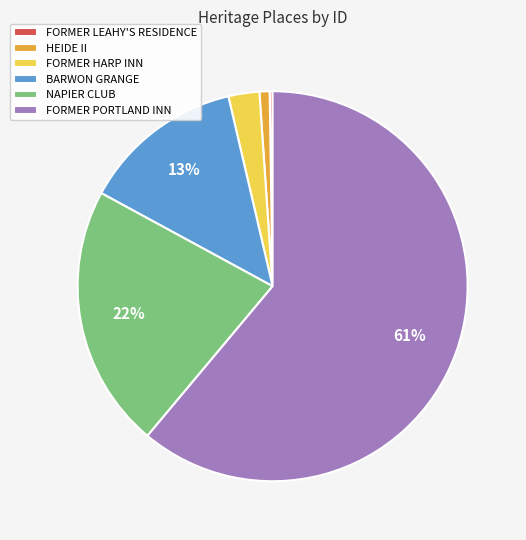

Which has a higher value, HEIDE II or BARWON GRANGE?

BARWON GRANGE